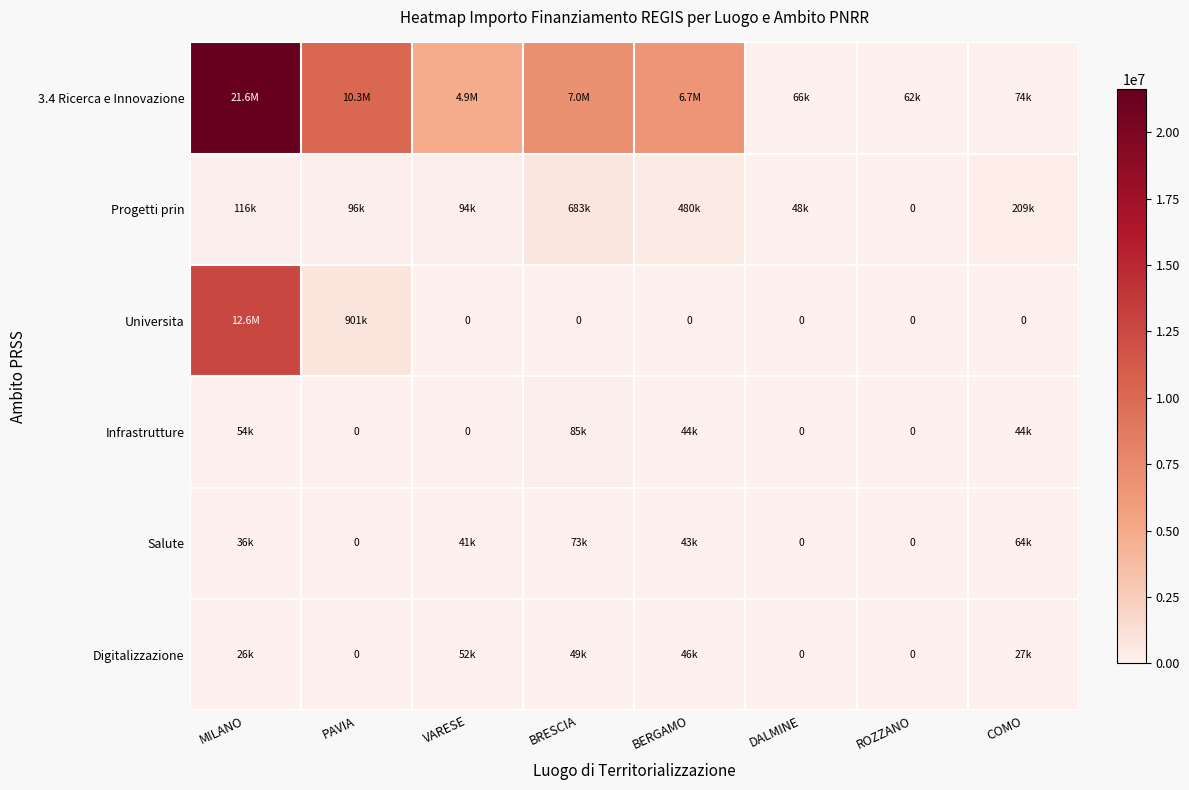

Which series has the largest total across all categories?

3.4 Ricerca e Innovazione